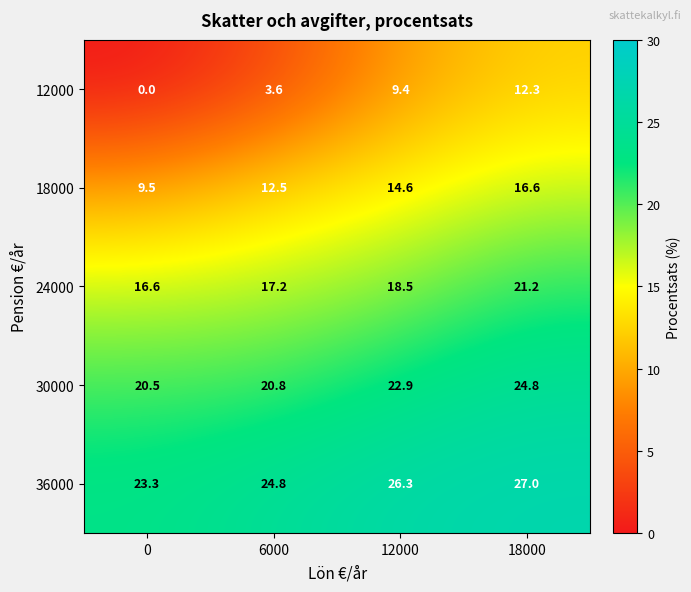

True or false: 18000 has a value of 14.6 at 12000.

True